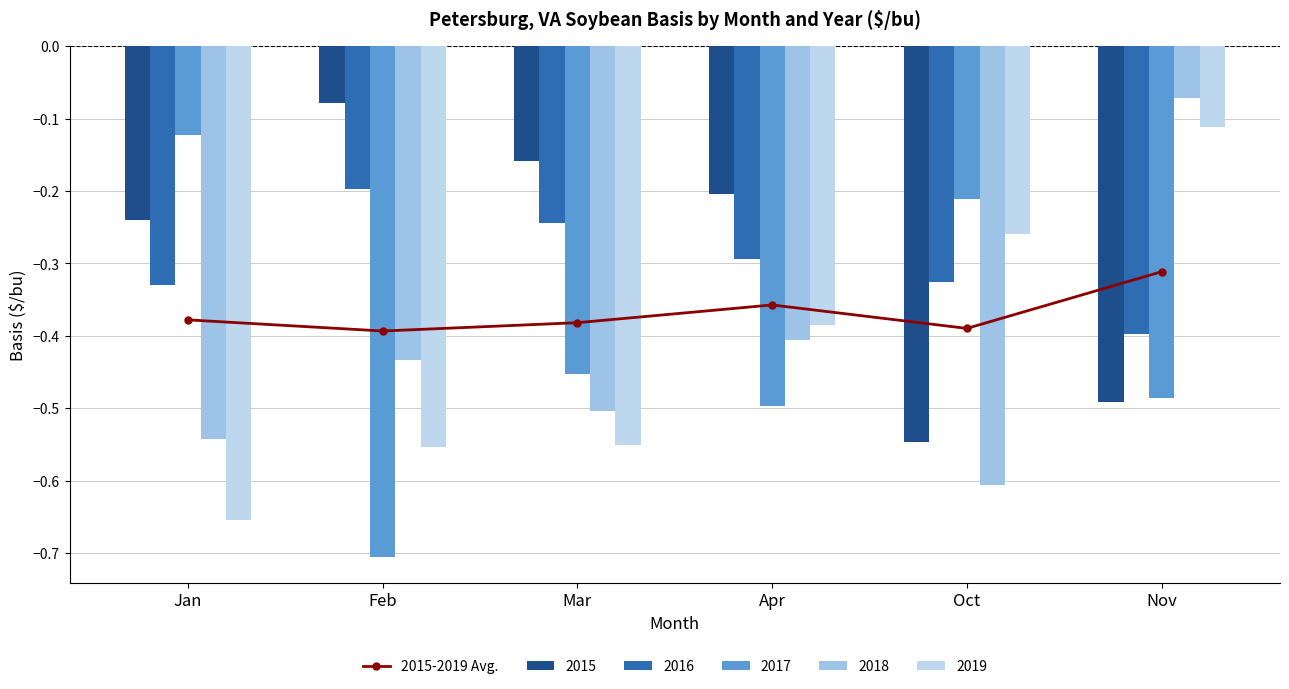

Is it true that the value at Nov is -0.5?

False